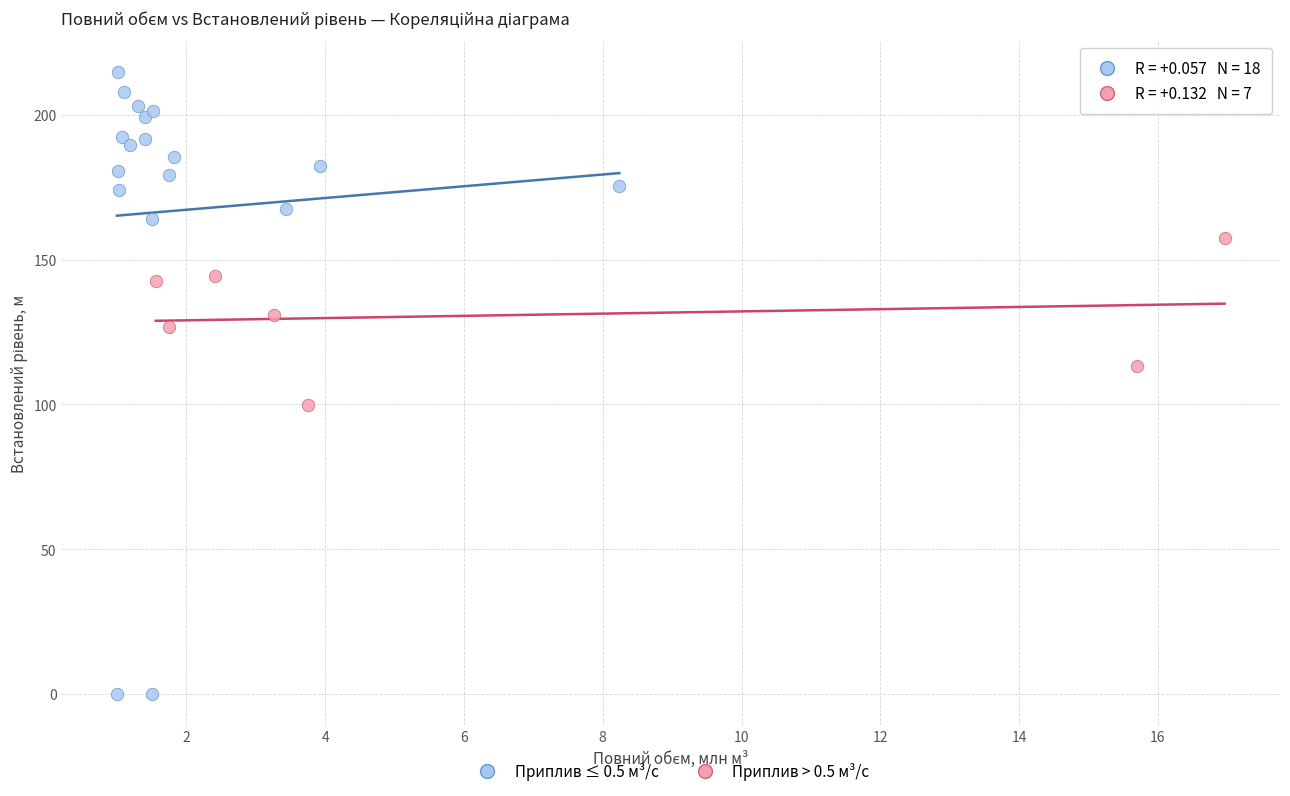

Which series reaches the maximum Y coordinate?

Приплив ≤ 0.5 м³/с